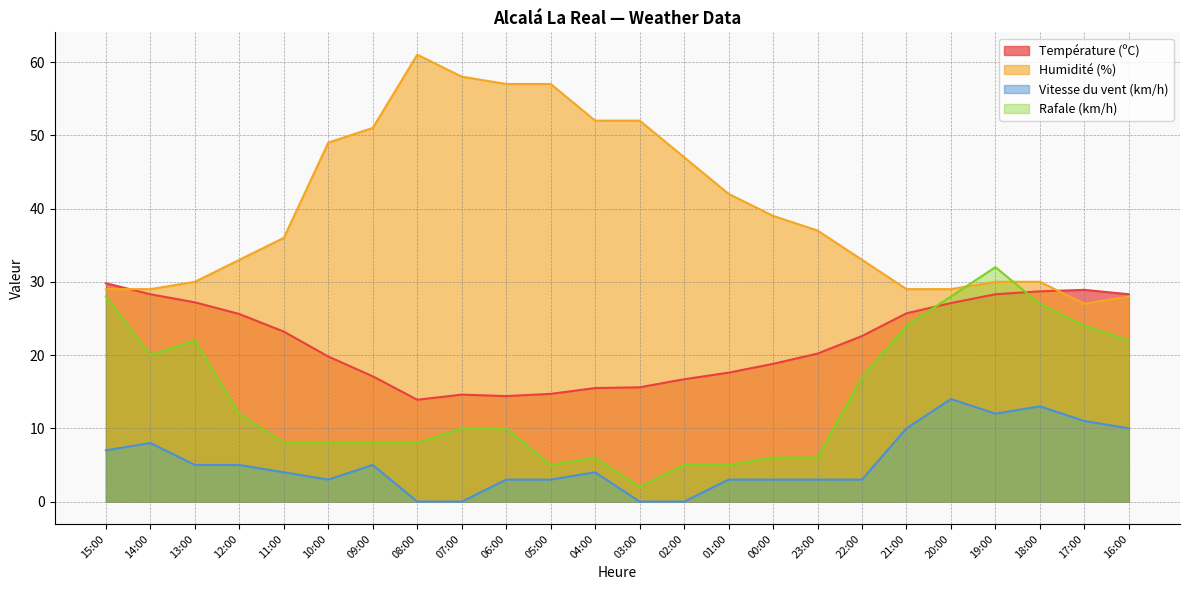

Is it true that Vitesse du vent (km/h) equals 2.1 at 05:00?

False